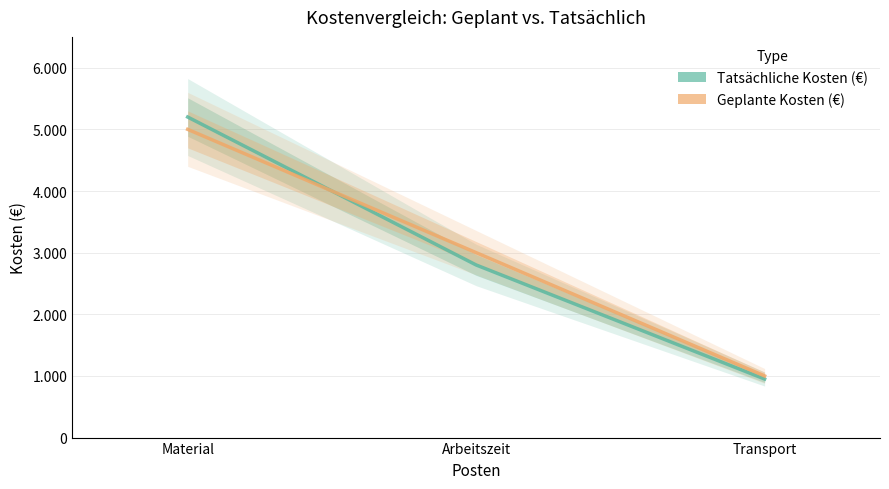

At which label does Tatsächliche Kosten (€) reach its peak?

Material